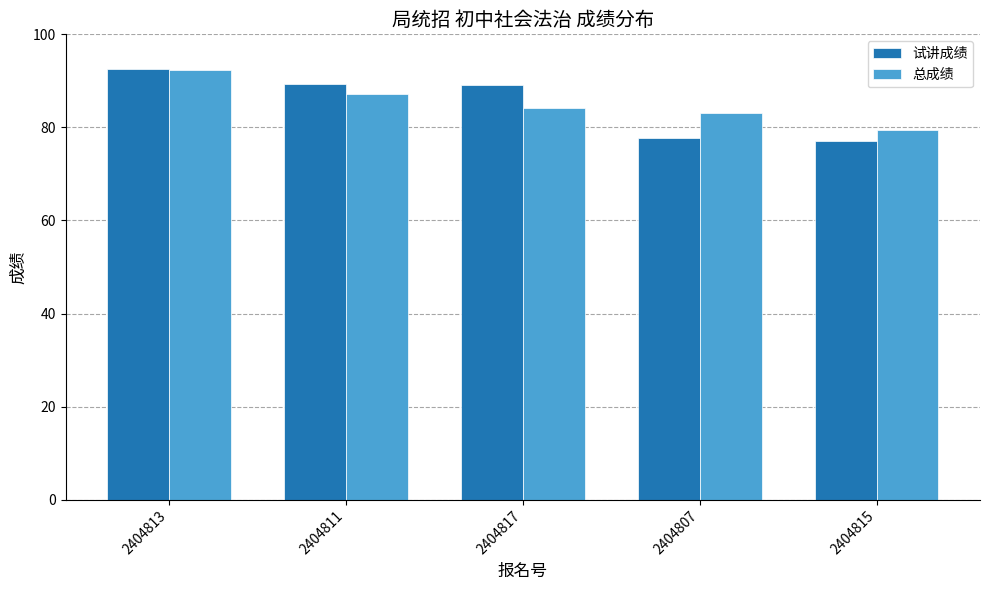

What is the smallest value displayed?

77.0